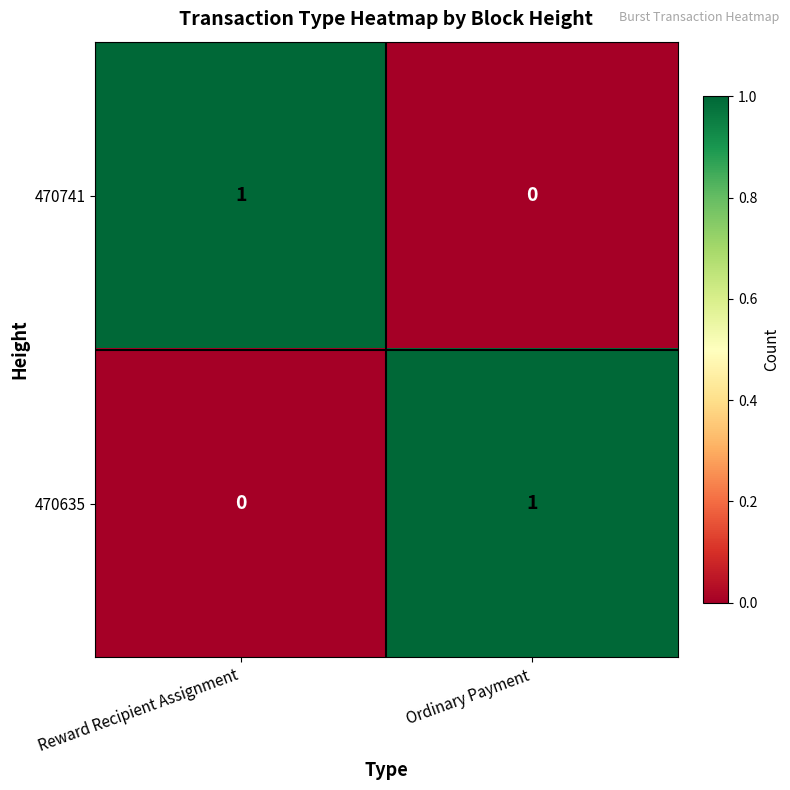

True or false: 470635 has a value of 0 at Reward Recipient Assignment.

True